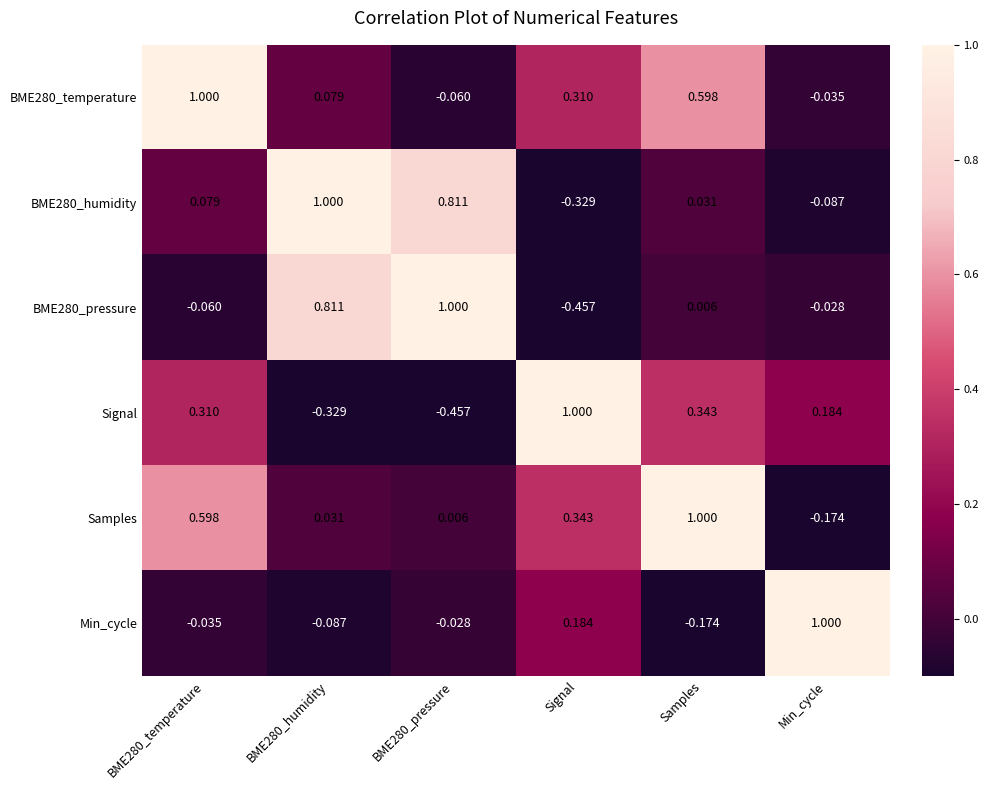

Is the value of Min_cycle at BME280_humidity greater than the value of BME280_pressure at Signal?

Yes